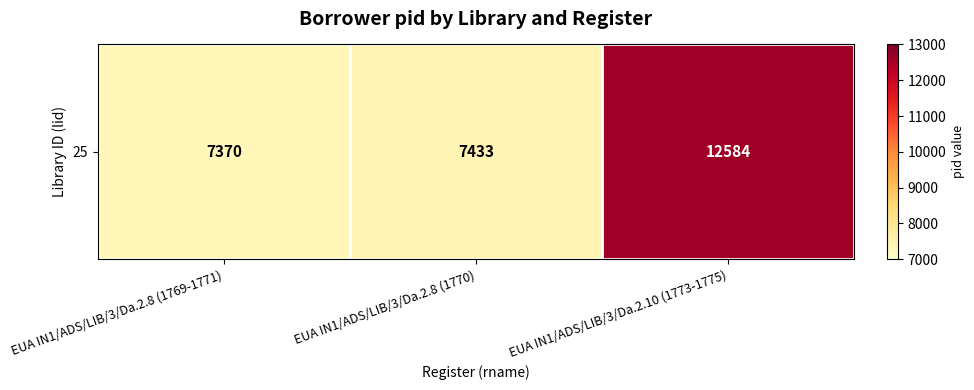

What is the change in value from EUA IN1/ADS/LIB/3/Da.2.8 (1769-1771) to EUA IN1/ADS/LIB/3/Da.2.10 (1773-1775)?

+5214